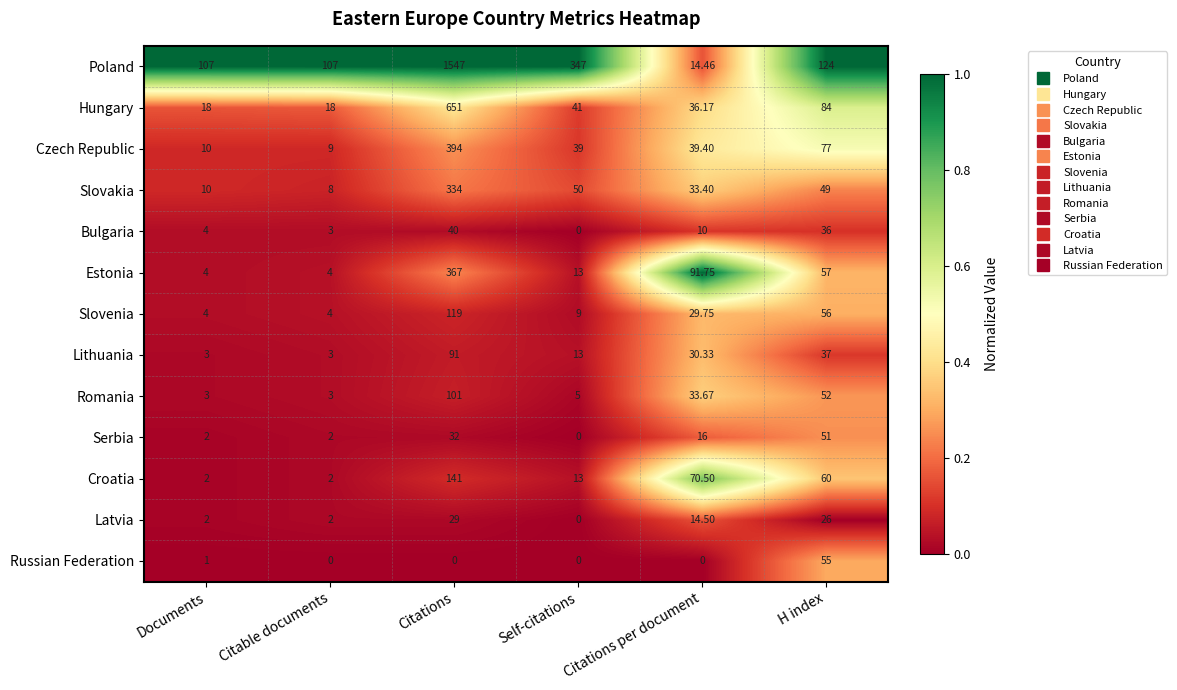

At which category does the chart reach its peak across all series?

Citations